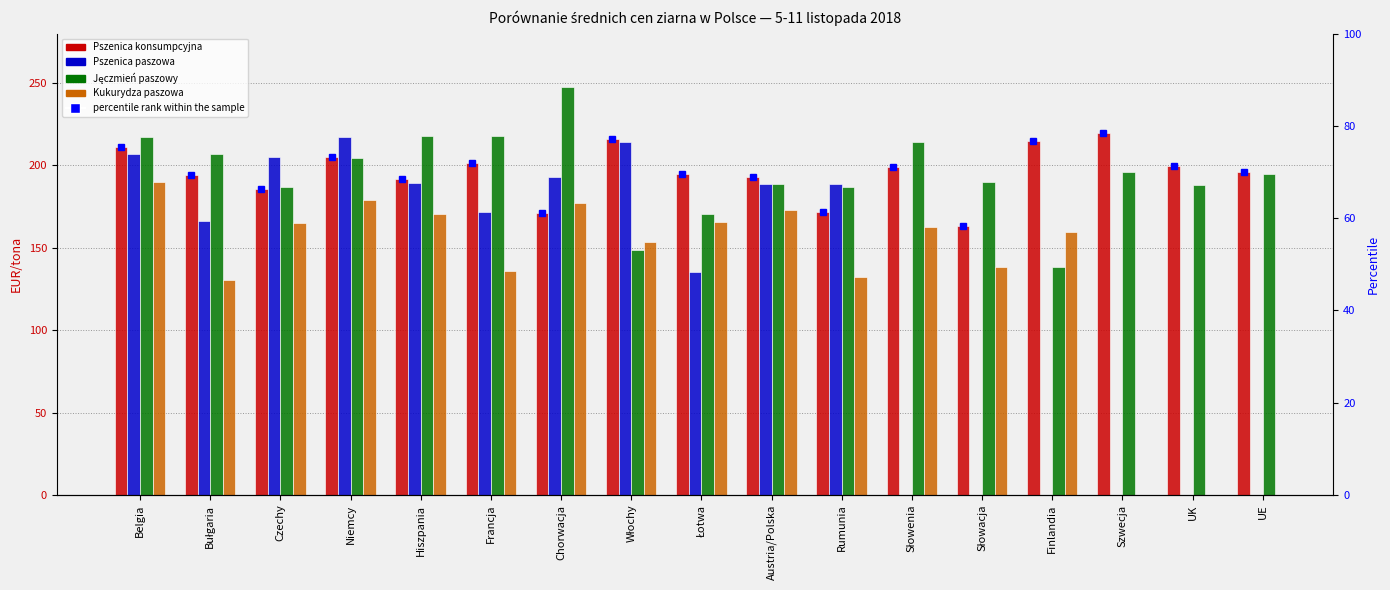

Rank the series by their average value, from highest to lowest.

Pszenica konsumpcyjna, Pszenica paszowa, Jęczmień paszowy, Kukurydza paszowa, percentile rank within the sample